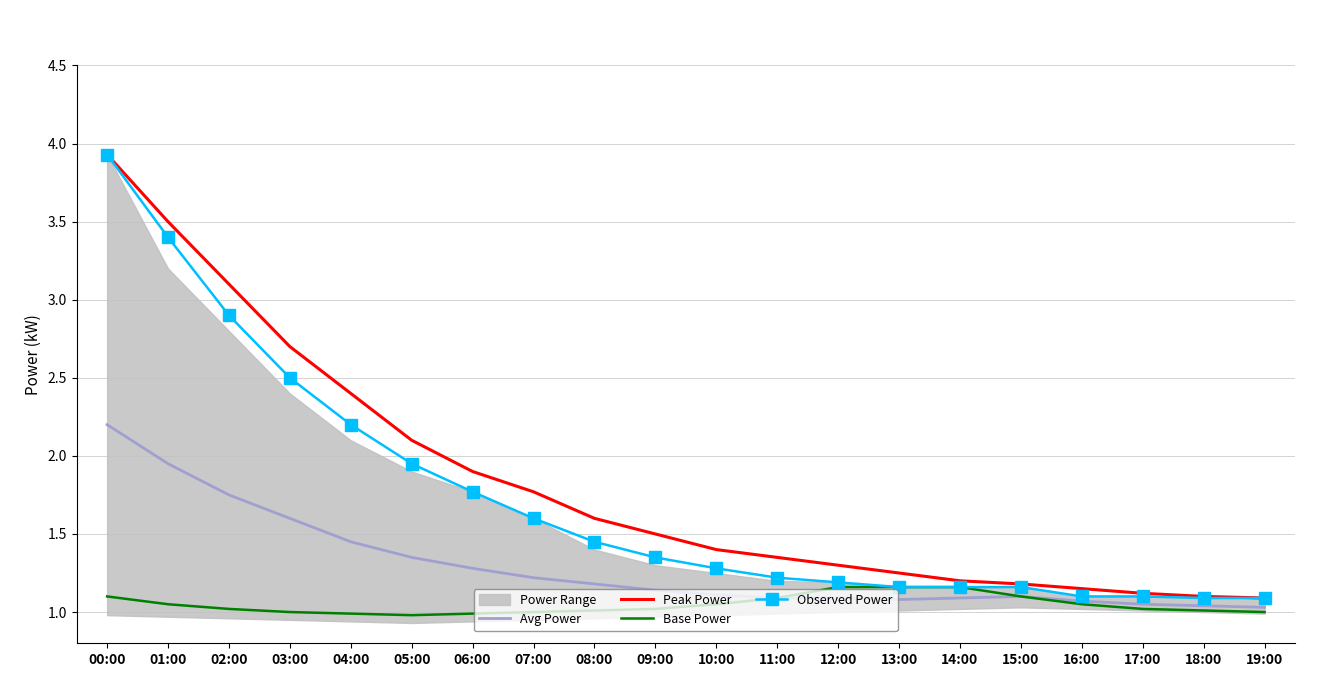

At which category does the chart reach its peak across all series?

00:00